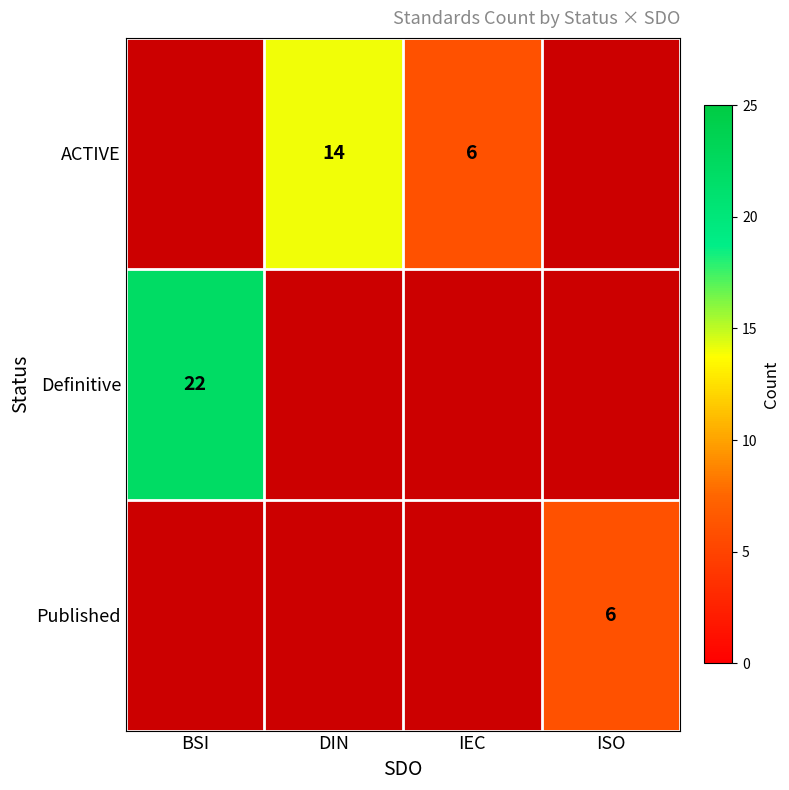

The Definitive series shows 9 at BSI. True or false?

False